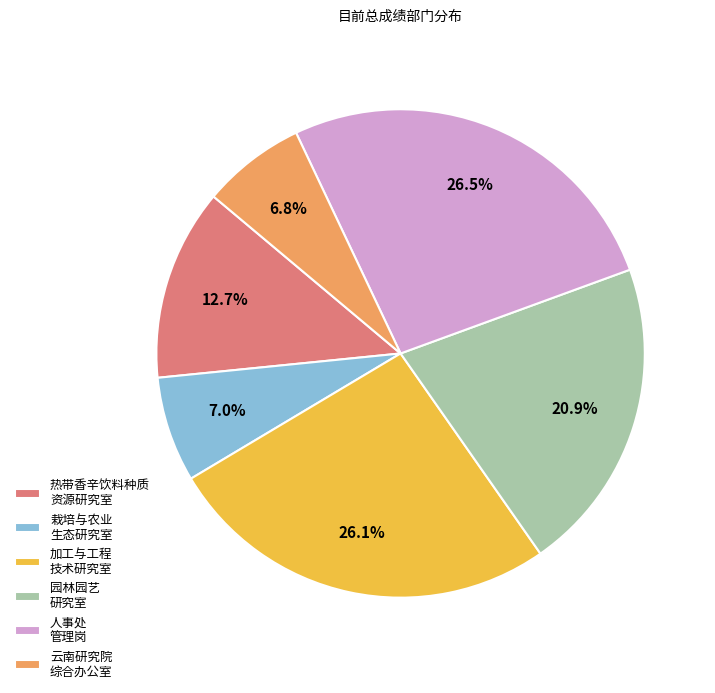

Which has a higher value, 加工与工程 技术研究室 or 热带香辛饮料种质 资源研究室?

加工与工程 技术研究室